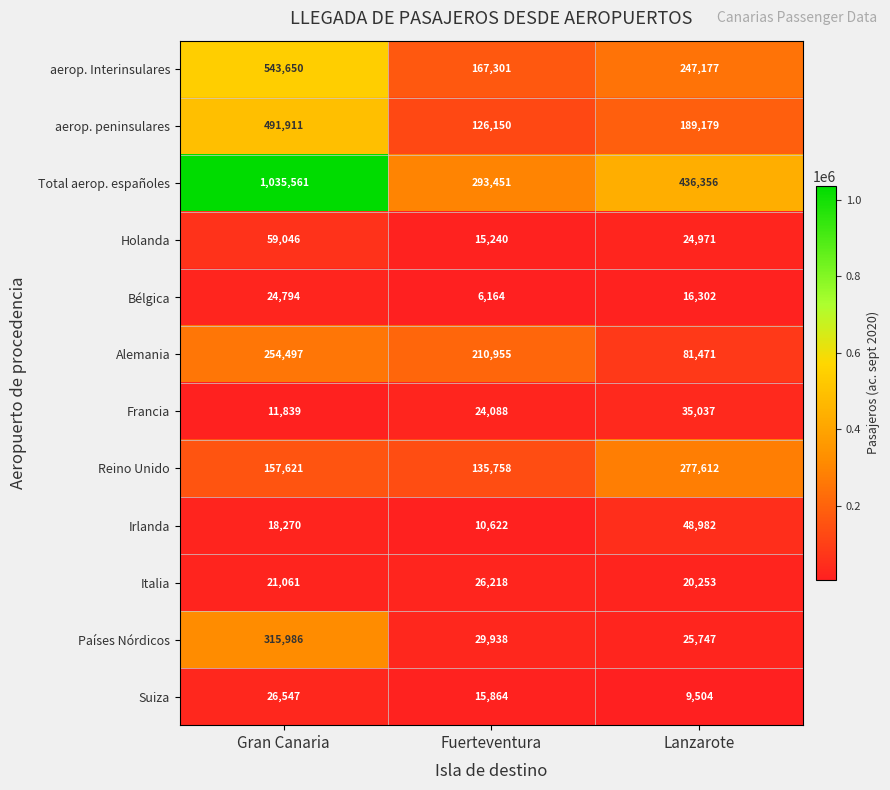

How many Irlanda values are between 10622 and 48982?

3